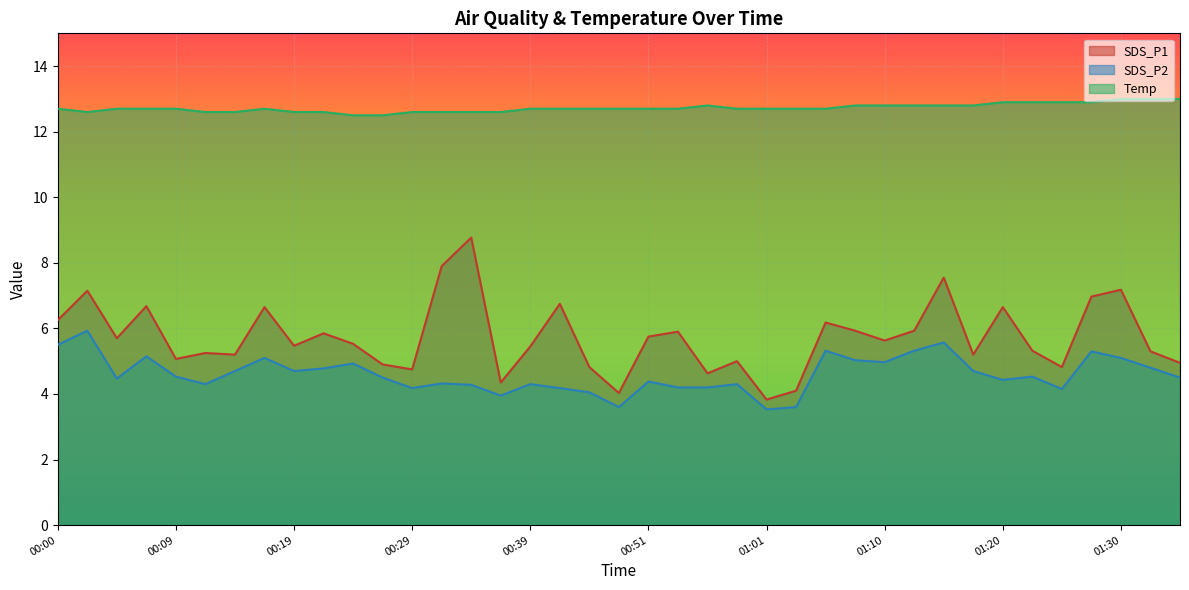

How many values in the SDS_P2 series exceed 4?

35